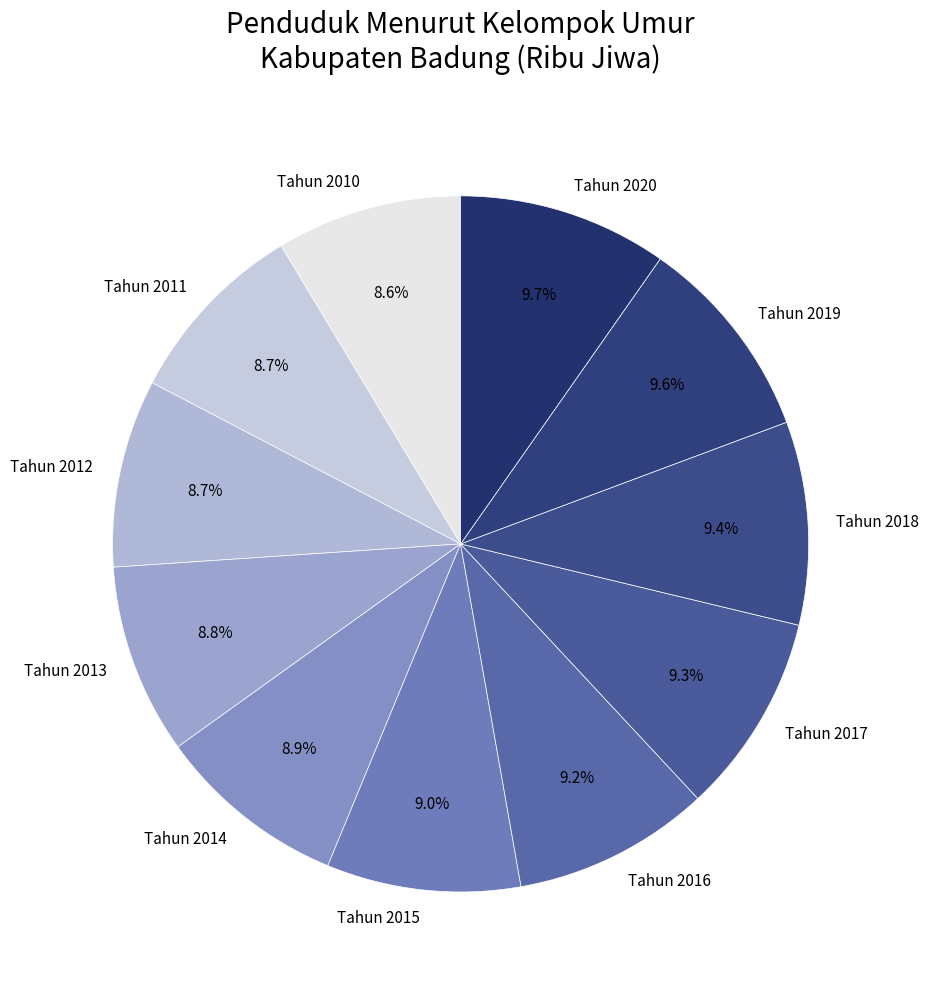

Combined, do Tahun 2017 and Tahun 2020 account for over 50%?

No